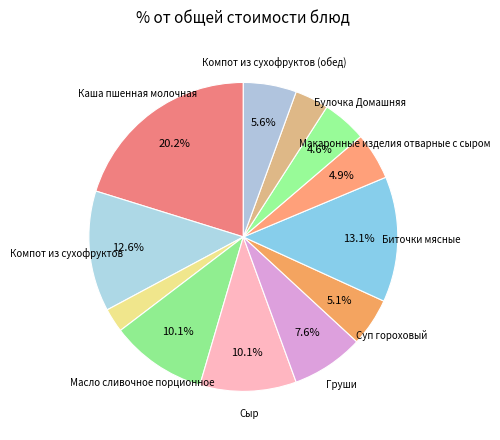

How many segments does this pie chart have?

12